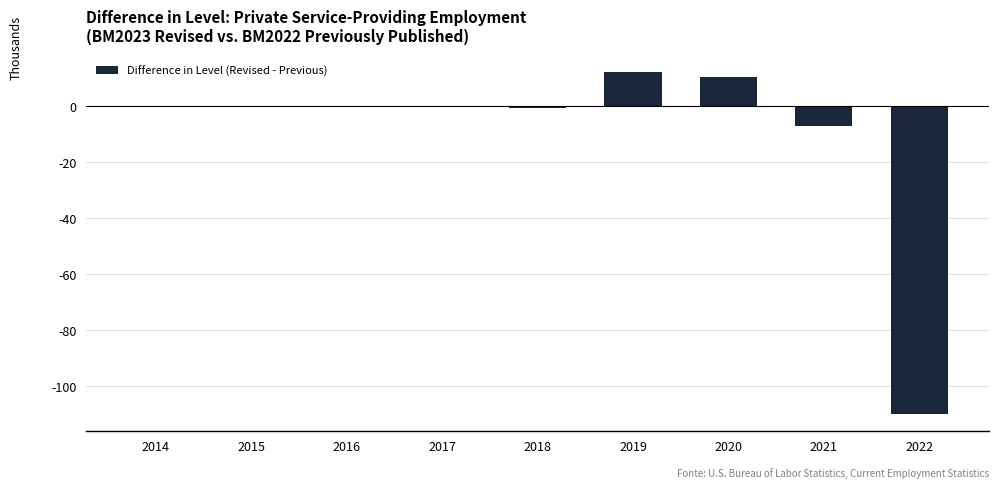

How many categories are shown in the chart?

9